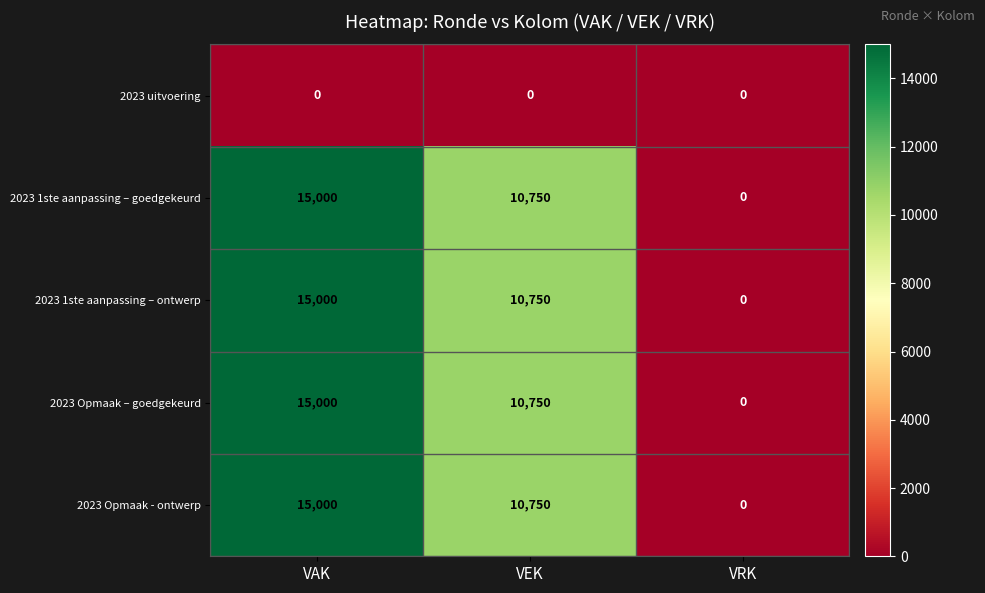

Which category has the highest value across all series?

VAK